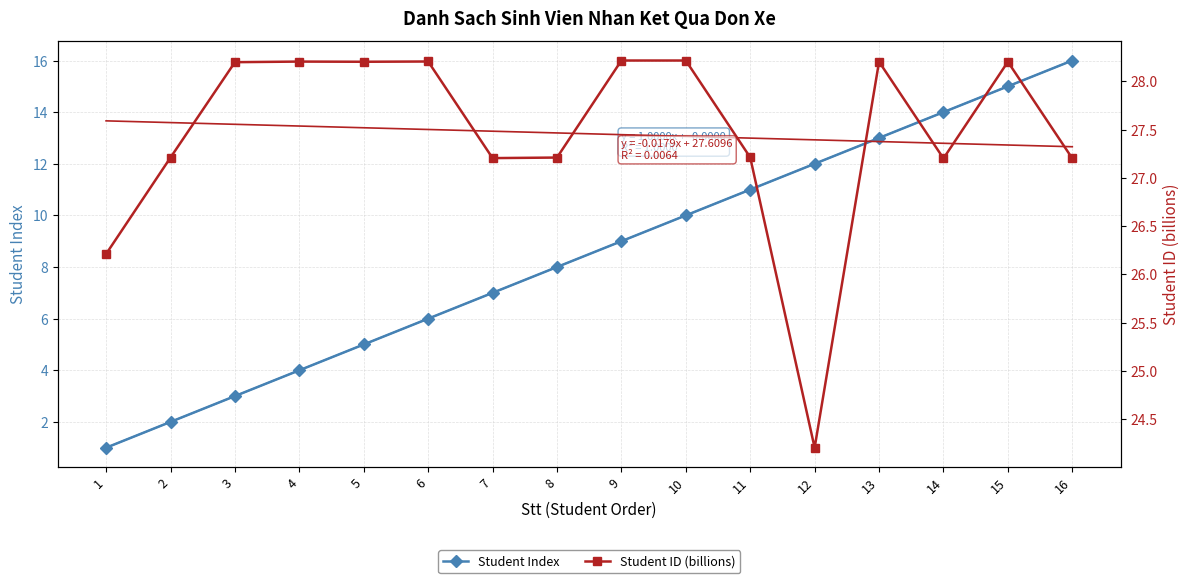

True or false: Linear (Student Index) has a value of 9.4 at 6.

False